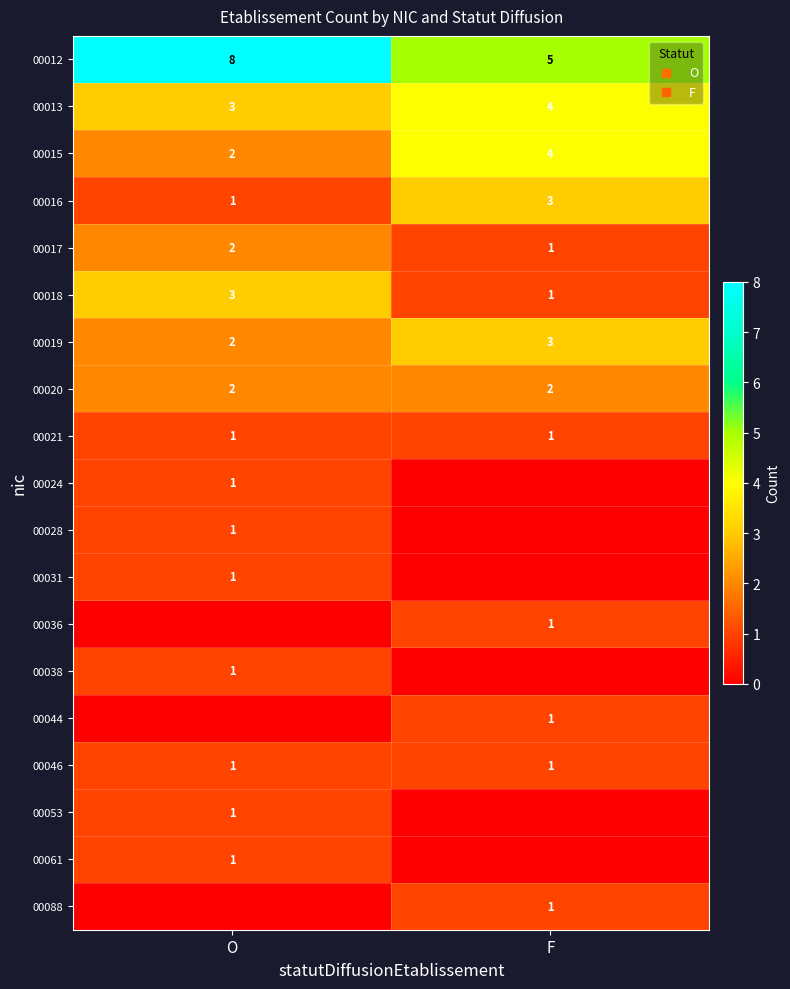

At which label is 00015 closest to 3?

O